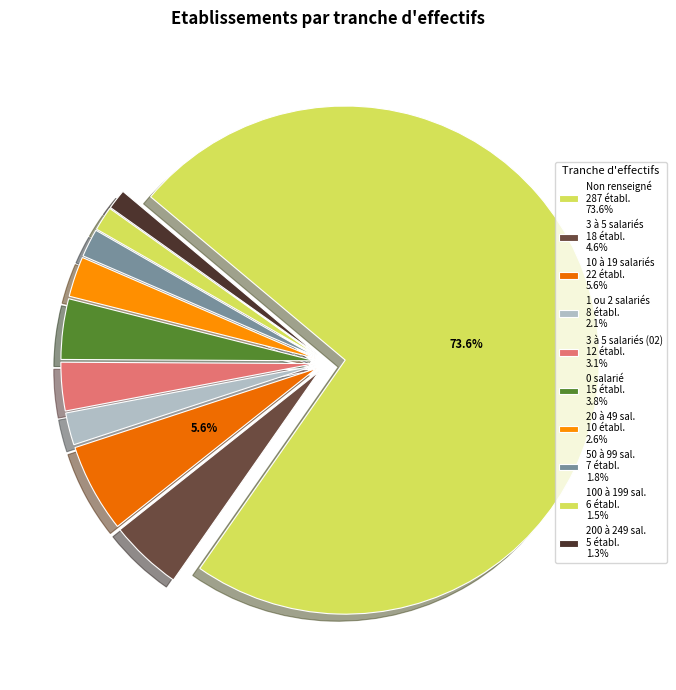

Count the number of slices in the pie.

10